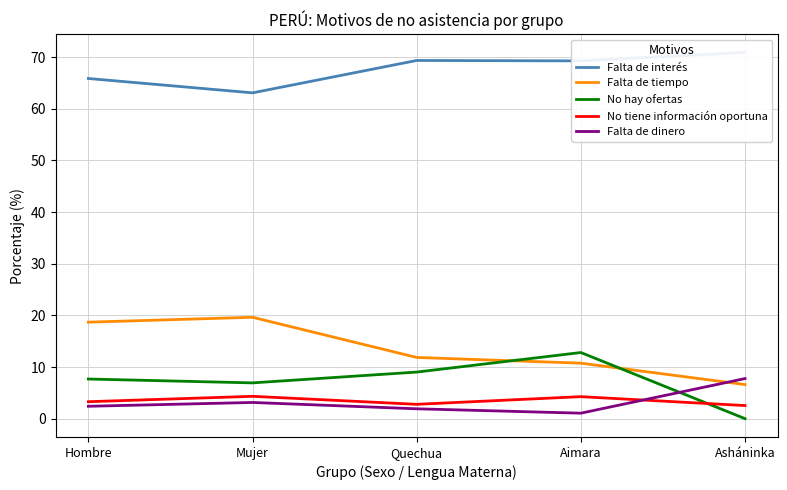

How many intersections are there between Falta de dinero and No hay ofertas?

1